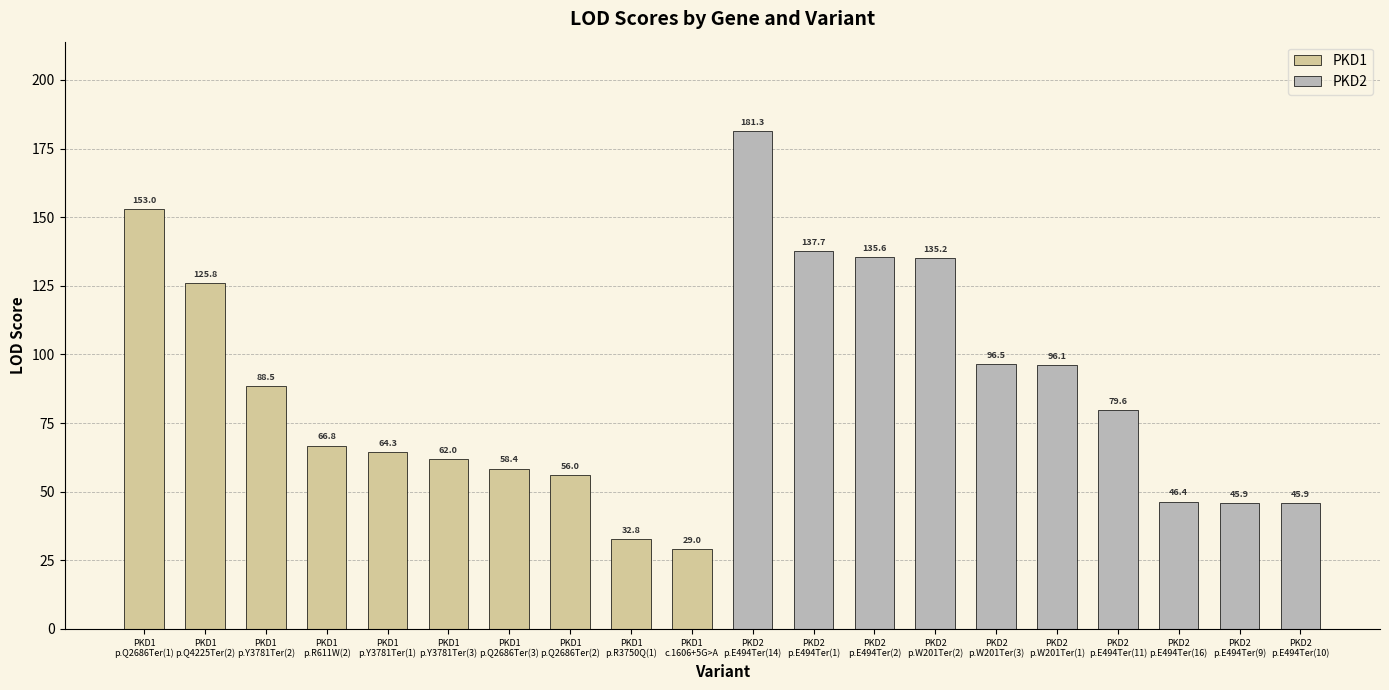

Which series has the largest total across all categories?

PKD2